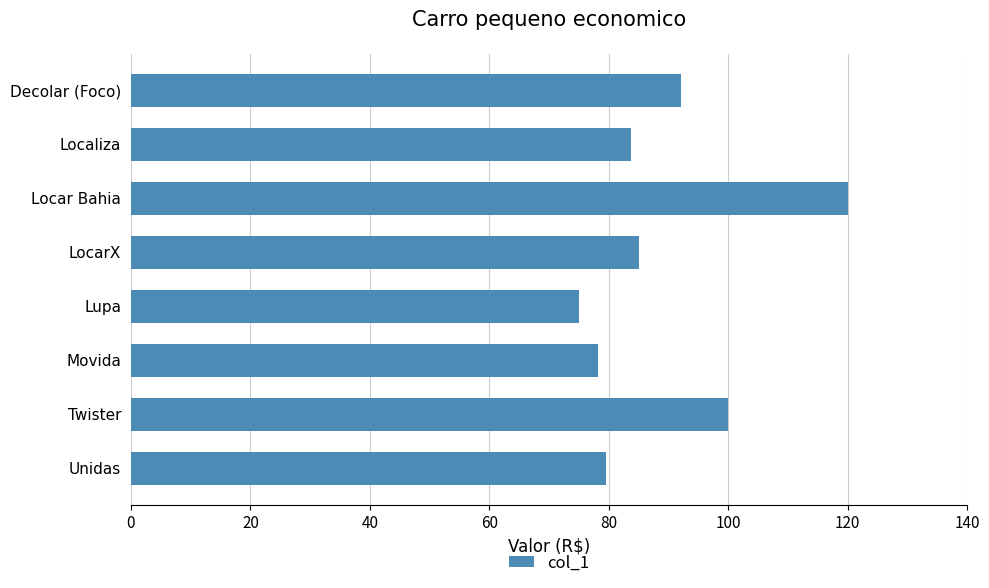

What is the difference between the values at Twister and Unidas?

20.4